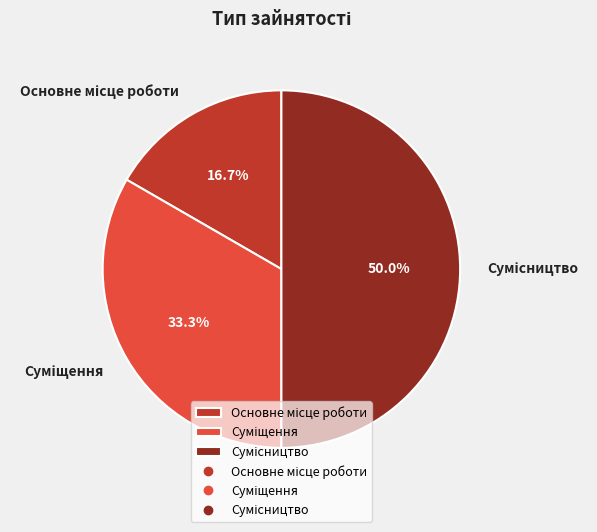

Combined, do Суміщення and Основне місце роботи account for over 50%?

No